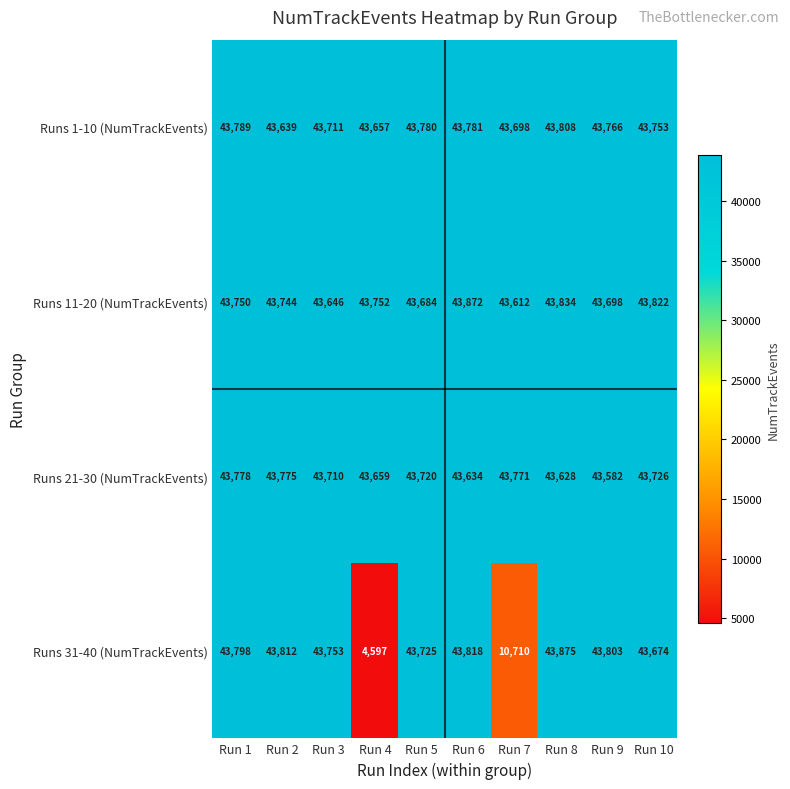

At which category does the chart reach its minimum across all series?

Run 4